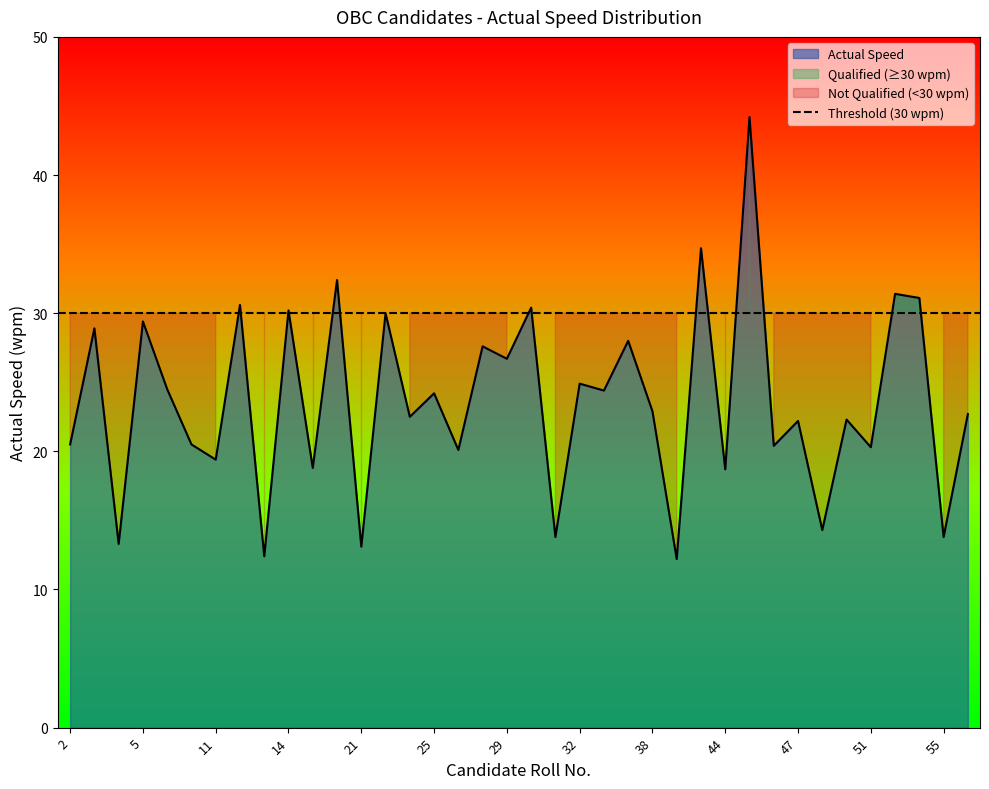

Where is the first local minimum?

4